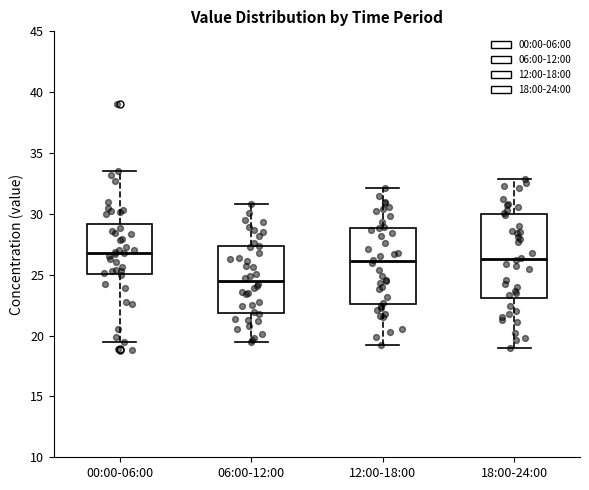

Reading left to right, read every box against the y-axis: the position of its median line, the range the box covers, and the ends of its whiskers. The values are not printed on the chart, so give them approximately, as read against the axis.

00:00-06:00: median 27.0, box 25.0 to 29.0, whiskers 19.5 to 33.5
06:00-12:00: median 24.5, box 22.0 to 27.5, whiskers 19.5 to 31.0
12:00-18:00: median 26.0, box 22.5 to 29.0, whiskers 19.0 to 32.0
18:00-24:00: median 26.5, box 23.0 to 30.0, whiskers 19.0 to 33.0